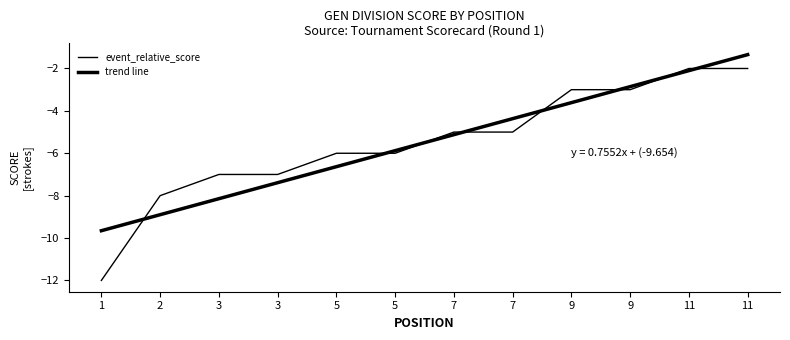

Which label corresponds to the largest value in the chart?

11